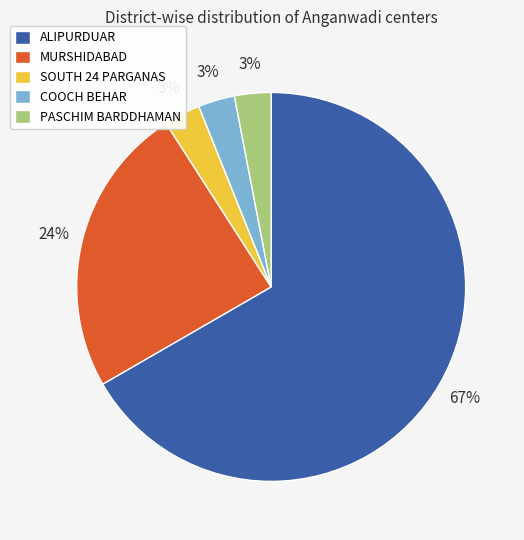

To the nearest percent, what is the difference between the ALIPURDUAR and COOCH BEHAR slice percentages?

64%